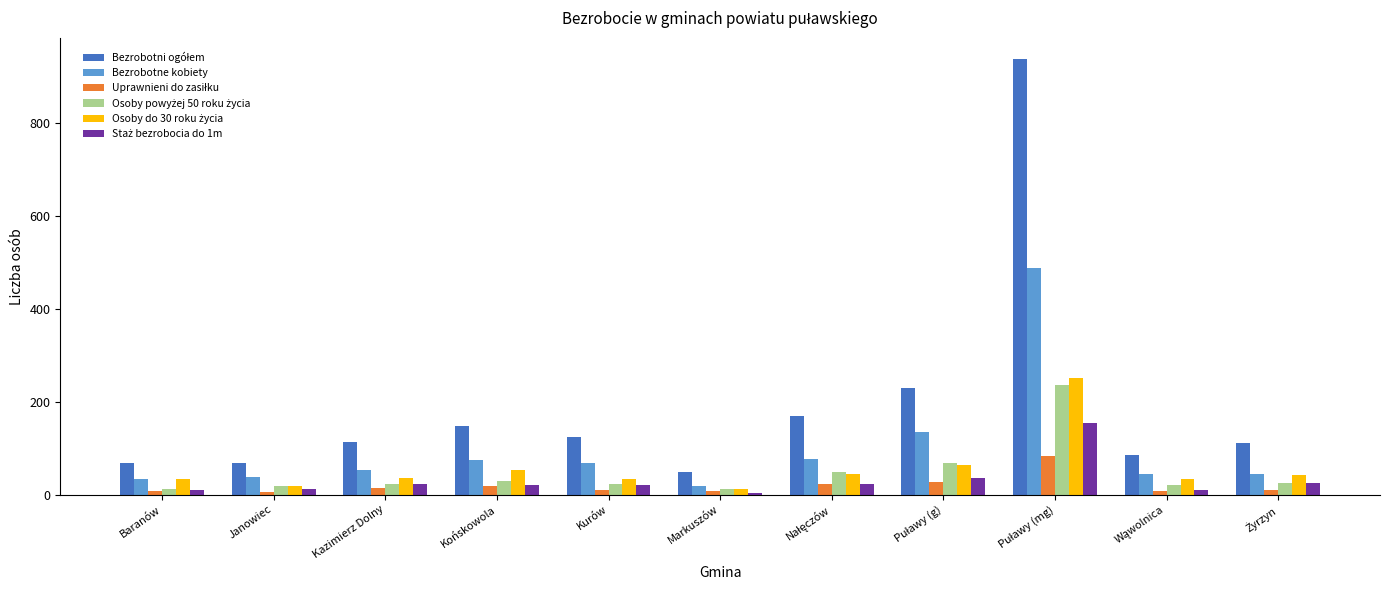

How many bars are there in total?

66